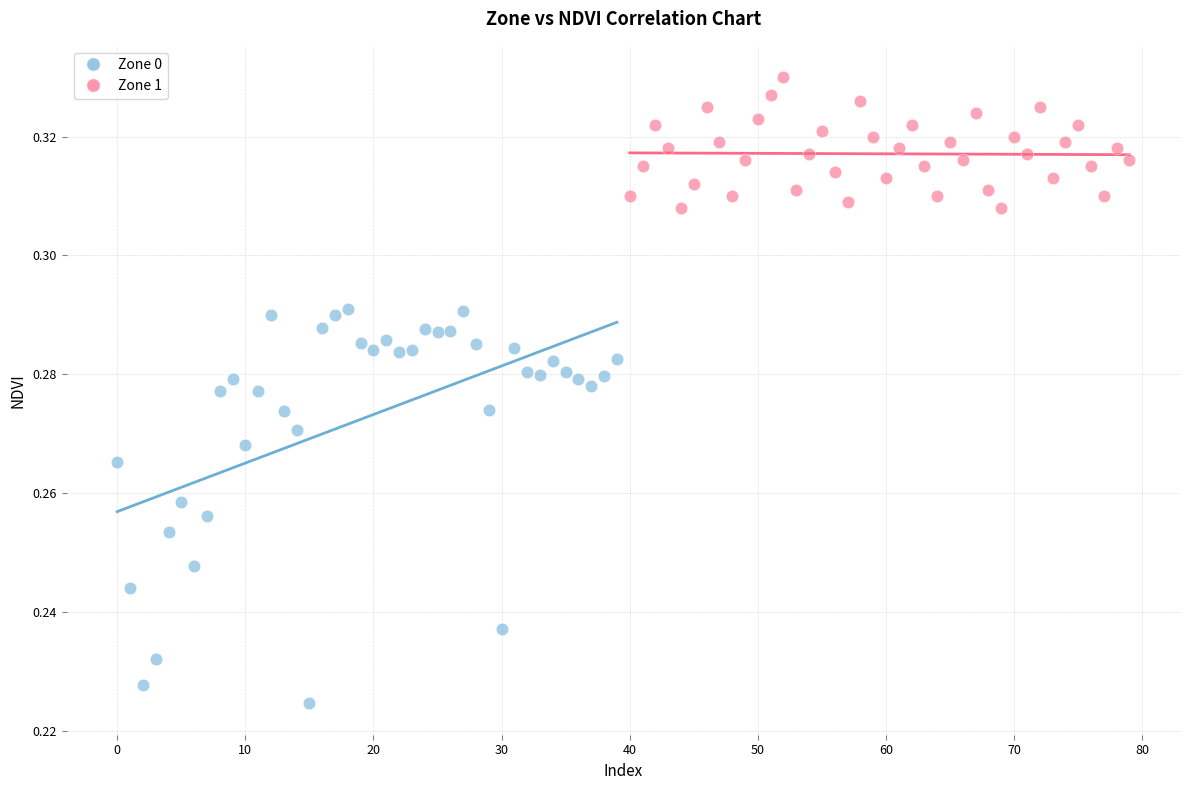

Which series has the widest spread of Y values?

Zone 0